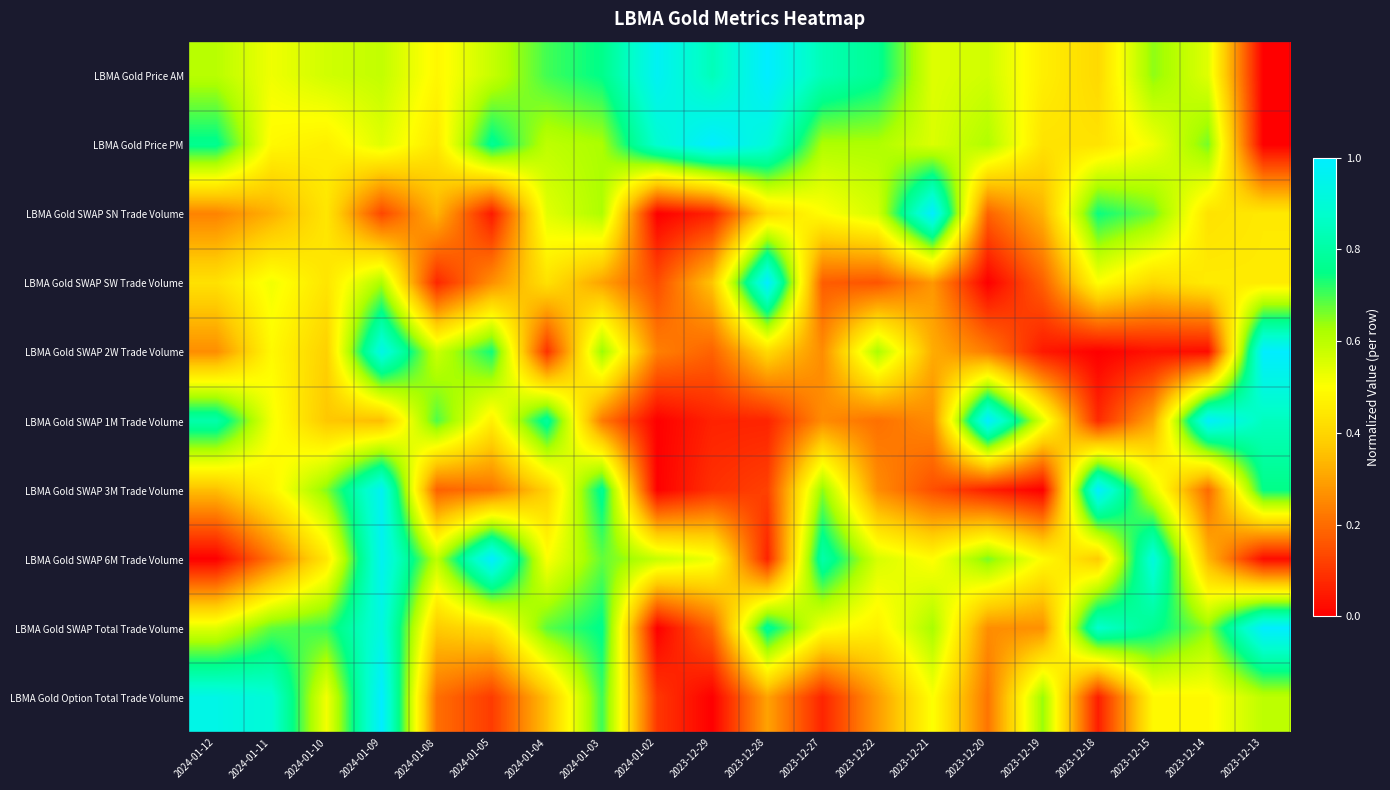

Reading left to right, what are all the values shown in this chart?

LBMA Gold Price AM: 2024-01-12=0.6	2024-01-11=0.5	2024-01-10=0.6	2024-01-09=0.6	2024-01-08=0.5	2024-01-05=0.6	2024-01-04=0.7	2024-01-03=0.8	2024-01-02=1.0	2023-12-29=0.8	2023-12-28=1.0	2023-12-27=0.8	2023-12-22=0.8	2023-12-21=0.5	2023-12-20=0.6	2023-12-19=0.5	2023-12-18=0.4	2023-12-15=0.6	2023-12-14=0.5	2023-12-13=0.0
LBMA Gold Price PM: 2024-01-12=0.8	2024-01-11=0.5	2024-01-10=0.5	2024-01-09=0.5	2024-01-08=0.4	2024-01-05=0.8	2024-01-04=0.6	2024-01-03=0.6	2024-01-02=0.9	2023-12-29=1.0	2023-12-28=0.9	2023-12-27=0.6	2023-12-22=0.6	2023-12-21=0.6	2023-12-20=0.6	2023-12-19=0.4	2023-12-18=0.4	2023-12-15=0.5	2023-12-14=0.7	2023-12-13=0.0
LBMA Gold SWAP SN Trade Volume: 2024-01-12=0.2	2024-01-11=0.3	2024-01-10=0.4	2024-01-09=0.1	2024-01-08=0.3	2024-01-05=0.0	2024-01-04=0.5	2024-01-03=0.6	2024-01-02=0.0	2023-12-29=0.1	2023-12-28=0.4	2023-12-27=0.5	2023-12-22=0.6	2023-12-21=1.0	2023-12-20=0.2	2023-12-19=0.3	2023-12-18=0.7	2023-12-15=0.7	2023-12-14=0.4	2023-12-13=0.4
LBMA Gold SWAP SW Trade Volume: 2024-01-12=0.4	2024-01-11=0.5	2024-01-10=0.4	2024-01-09=0.6	2024-01-08=0.1	2024-01-05=0.3	2024-01-04=0.4	2024-01-03=0.3	2024-01-02=0.1	2023-12-29=0.4	2023-12-28=1.0	2023-12-27=0.2	2023-12-22=0.2	2023-12-21=0.3	2023-12-20=0.0	2023-12-19=0.2	2023-12-18=0.5	2023-12-15=0.4	2023-12-14=0.5	2023-12-13=0.5
LBMA Gold SWAP 2W Trade Volume: 2024-01-12=0.3	2024-01-11=0.5	2024-01-10=0.4	2024-01-09=0.9	2024-01-08=0.6	2024-01-05=0.7	2024-01-04=0.1	2024-01-03=0.6	2024-01-02=0.2	2023-12-29=0.2	2023-12-28=0.4	2023-12-27=0.3	2023-12-22=0.6	2023-12-21=0.3	2023-12-20=0.2	2023-12-19=0.0	2023-12-18=0.0	2023-12-15=0.0	2023-12-14=0.0	2023-12-13=1.0
LBMA Gold SWAP 1M Trade Volume: 2024-01-12=0.8	2024-01-11=0.5	2024-01-10=0.4	2024-01-09=0.3	2024-01-08=0.7	2024-01-05=0.5	2024-01-04=0.8	2024-01-03=0.2	2024-01-02=0.0	2023-12-29=0.1	2023-12-28=0.1	2023-12-27=0.3	2023-12-22=0.2	2023-12-21=0.3	2023-12-20=1.0	2023-12-19=0.5	2023-12-18=0.1	2023-12-15=0.3	2023-12-14=1.0	2023-12-13=0.8
LBMA Gold SWAP 3M Trade Volume: 2024-01-12=0.4	2024-01-11=0.5	2024-01-10=0.7	2024-01-09=1.0	2024-01-08=0.2	2024-01-05=0.2	2024-01-04=0.4	2024-01-03=0.8	2024-01-02=0.0	2023-12-29=0.1	2023-12-28=0.1	2023-12-27=0.6	2023-12-22=0.3	2023-12-21=0.1	2023-12-20=0.1	2023-12-19=0.0	2023-12-18=1.0	2023-12-15=0.6	2023-12-14=0.2	2023-12-13=0.8
LBMA Gold SWAP 6M Trade Volume: 2024-01-12=0.0	2024-01-11=0.2	2024-01-10=0.4	2024-01-09=1.0	2024-01-08=0.6	2024-01-05=1.0	2024-01-04=0.5	2024-01-03=0.7	2024-01-02=0.6	2023-12-29=0.5	2023-12-28=0.1	2023-12-27=0.8	2023-12-22=0.6	2023-12-21=0.5	2023-12-20=0.7	2023-12-19=0.5	2023-12-18=0.4	2023-12-15=0.9	2023-12-14=0.3	2023-12-13=0.0
LBMA Gold SWAP Total Trade Volume: 2024-01-12=0.5	2024-01-11=0.7	2024-01-10=0.7	2024-01-09=0.9	2024-01-08=0.4	2024-01-05=0.4	2024-01-04=0.7	2024-01-03=0.8	2024-01-02=0.0	2023-12-29=0.2	2023-12-28=0.8	2023-12-27=0.5	2023-12-22=0.5	2023-12-21=0.6	2023-12-20=0.3	2023-12-19=0.3	2023-12-18=0.9	2023-12-15=0.8	2023-12-14=0.6	2023-12-13=1.0
LBMA Gold Option Total Trade Volume: 2024-01-12=0.9	2024-01-11=0.9	2024-01-10=0.5	2024-01-09=1.0	2024-01-08=0.2	2024-01-05=0.1	2024-01-04=0.4	2024-01-03=0.7	2024-01-02=0.1	2023-12-29=0.0	2023-12-28=0.3	2023-12-27=0.1	2023-12-22=0.3	2023-12-21=0.5	2023-12-20=0.2	2023-12-19=0.6	2023-12-18=0.1	2023-12-15=0.5	2023-12-14=0.5	2023-12-13=0.6